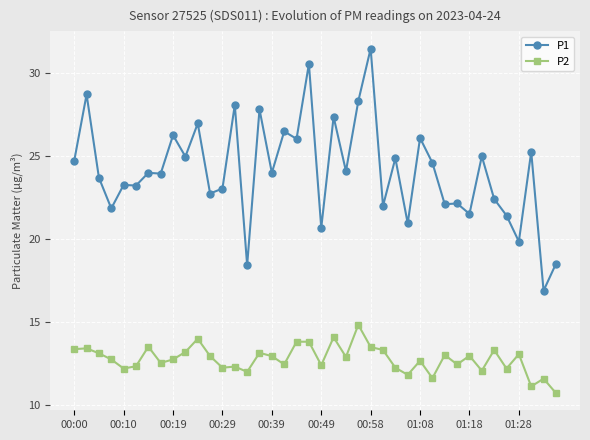

Which series has the largest range (max minus min)?

P1